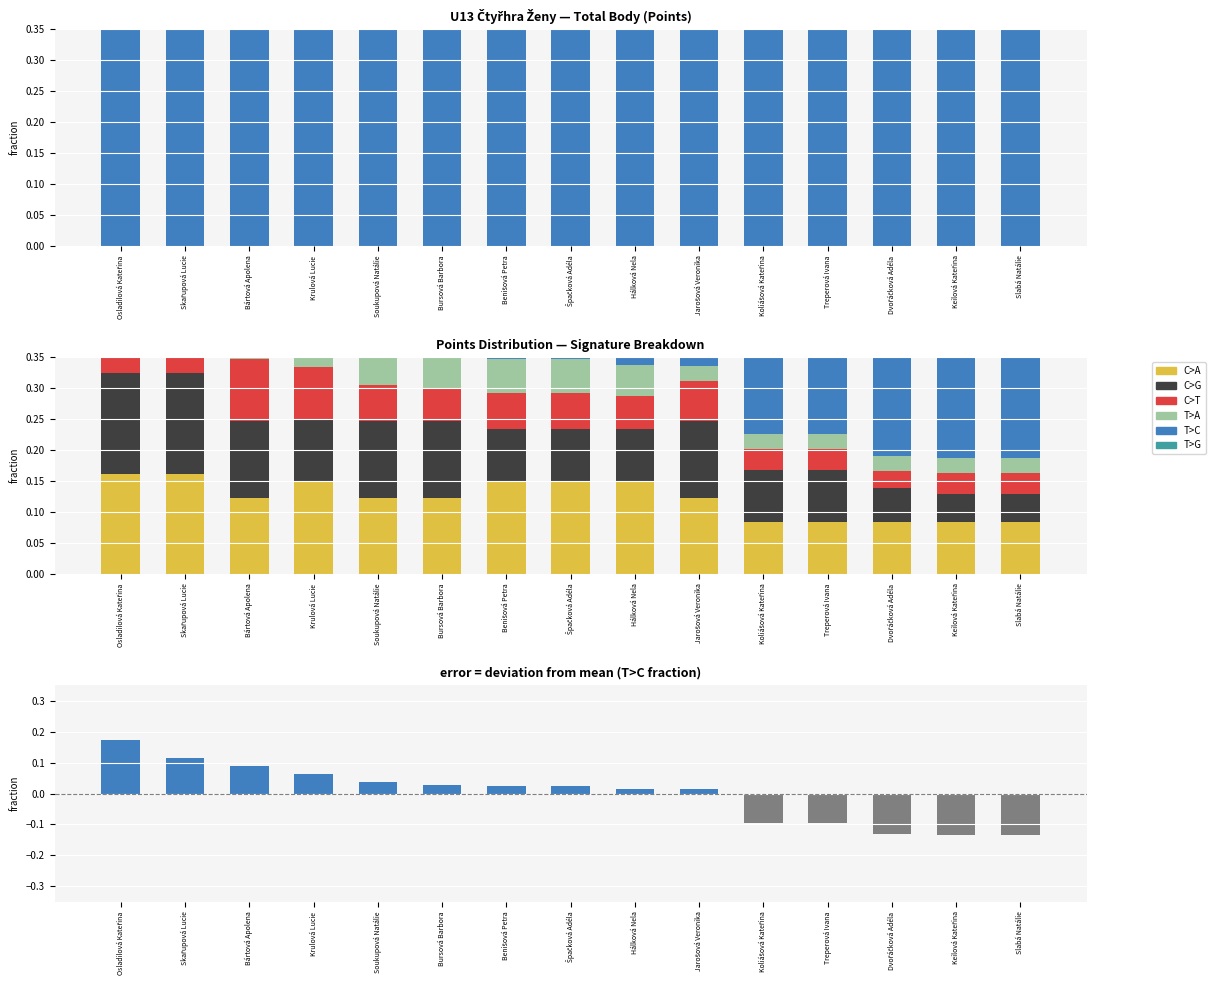

What is the difference between the highest and lowest values at Hálková Nela?

0.3